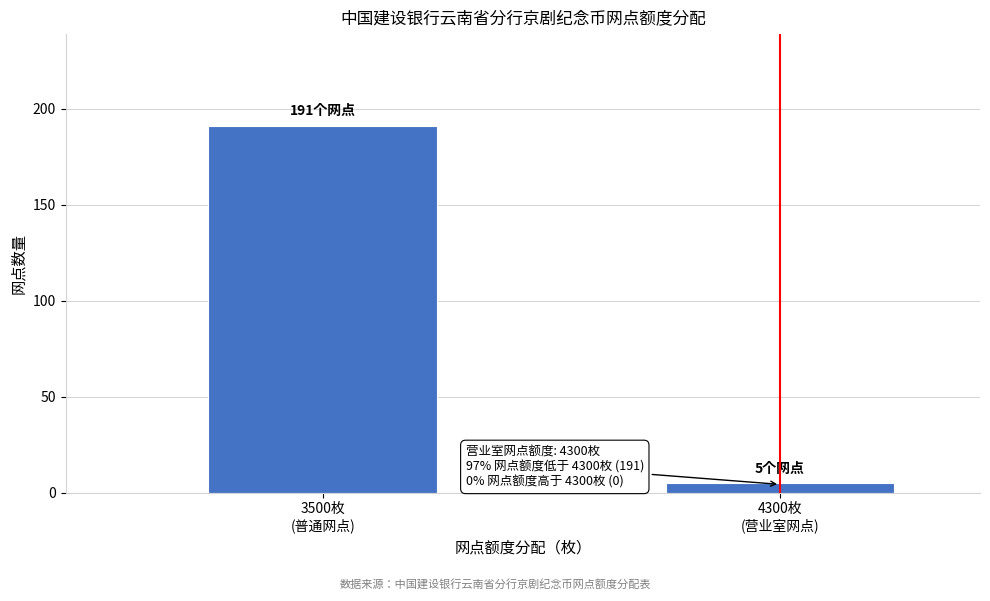

Reading left to right, list all the values displayed in this chart.

191	5